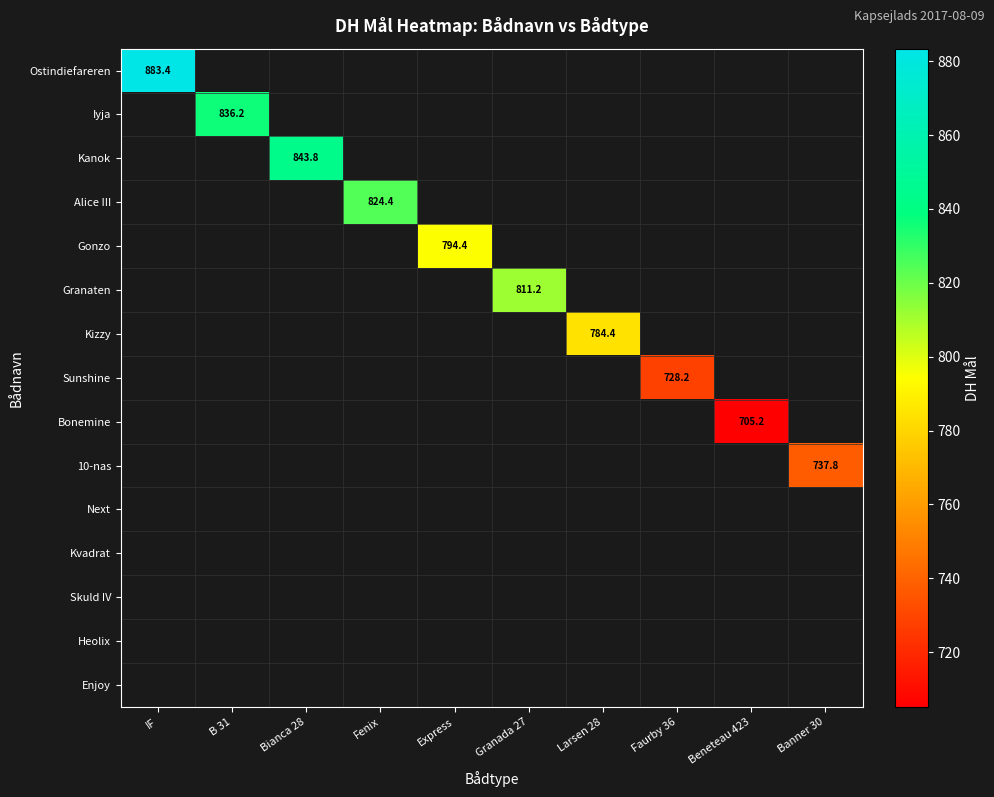

What is the smallest value displayed?

705.2